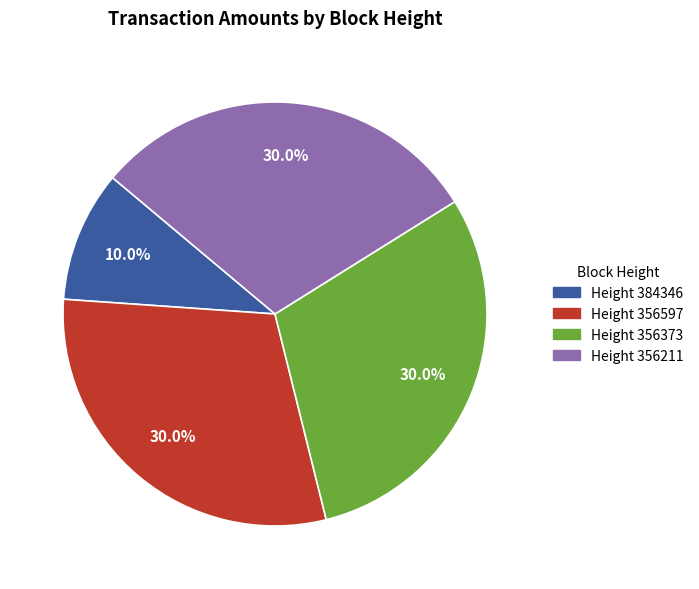

Is there a majority slice in this chart?

No